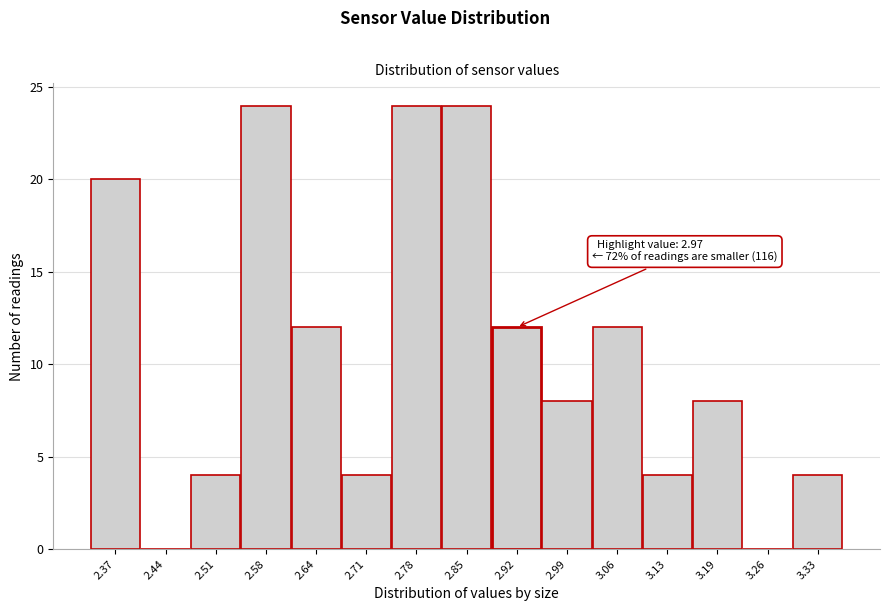

Reading left to right, transcribe all the data shown in this chart.

2.37=20	2.44=0	2.51=4	2.58=24	2.64=12	2.71=4	2.78=24	2.85=24	2.92=12	2.99=8	3.06=12	3.13=4	3.19=8	3.26=0	3.33=4